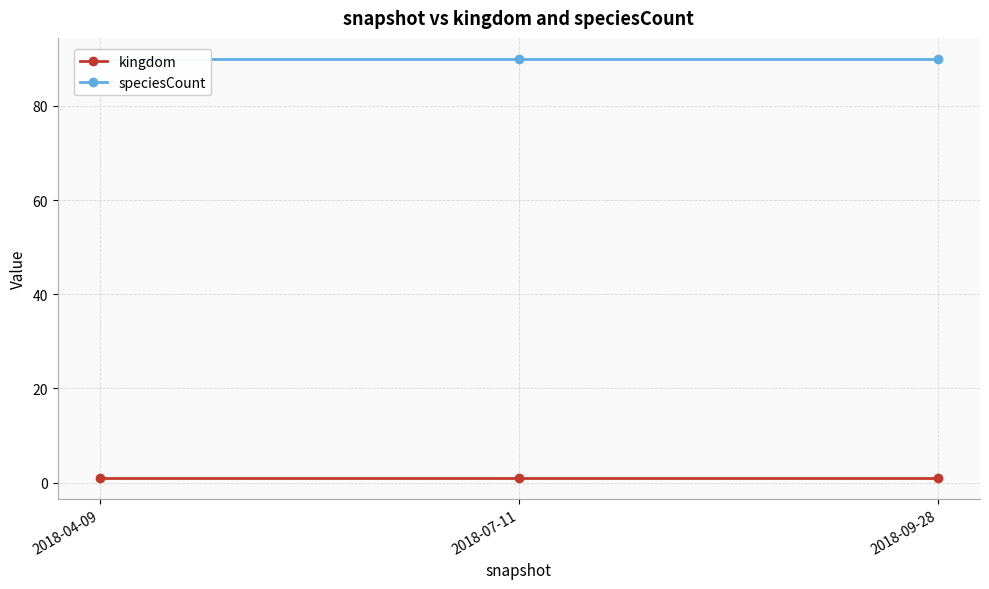

What is the average value of the kingdom series?

1